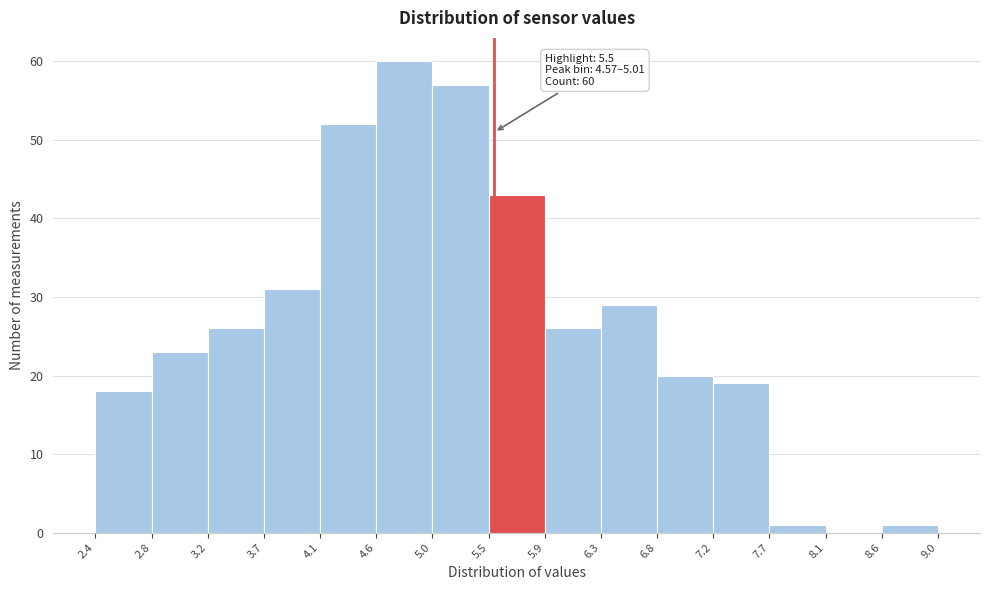

Which range on the x-axis has the tallest bar?

4.6 to 5.0